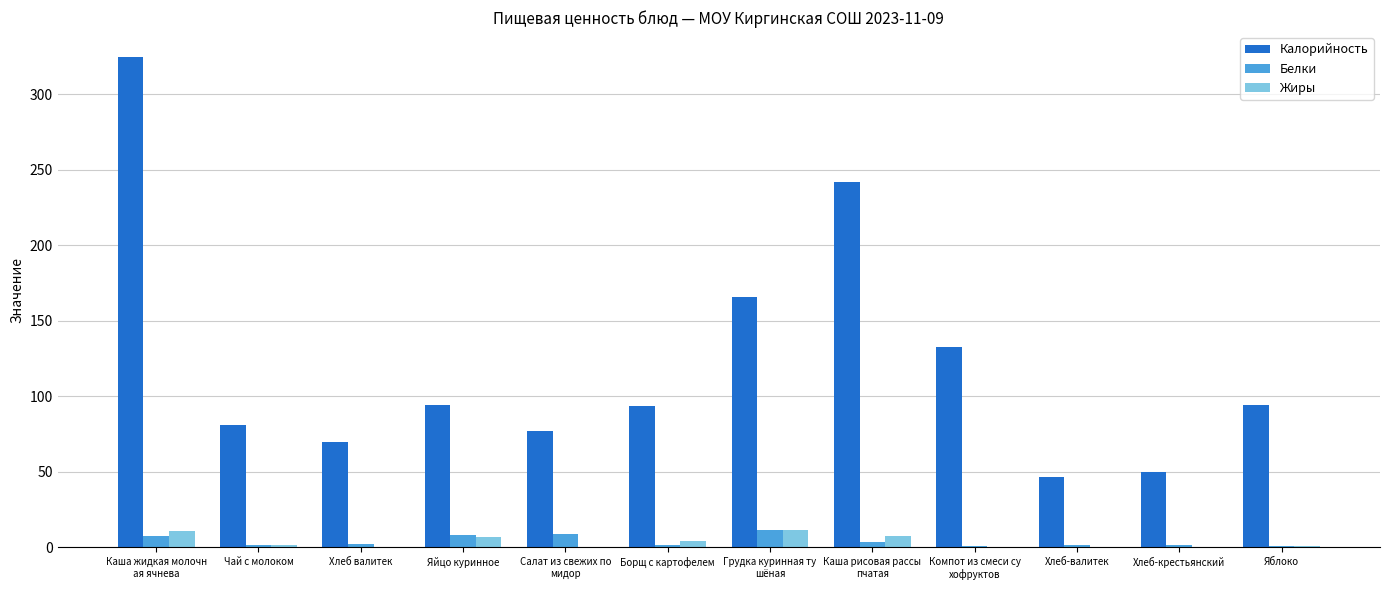

Is the value of Калорийность at Салат из свежих по
мидор greater than the value of Белки at Хлеб-валитек?

Yes